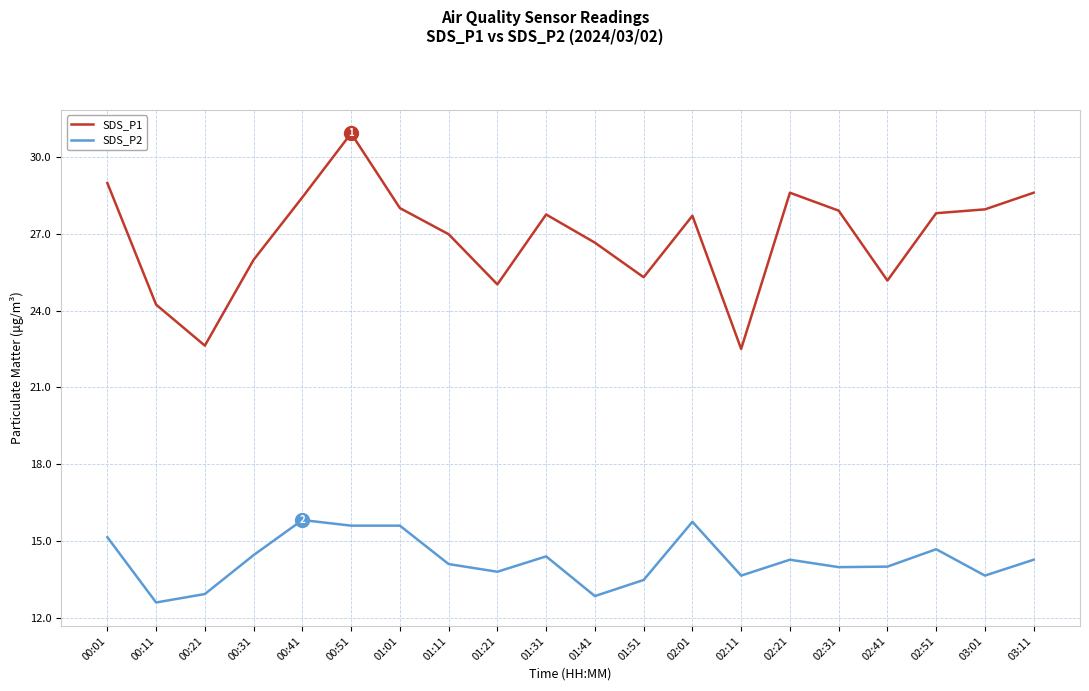

The SDS_P2 series shows 3.0 at 00:31. True or false?

False